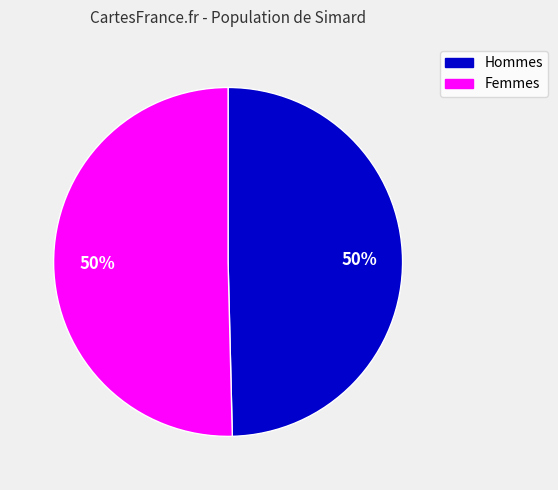

To the nearest percent, what is the average slice percentage?

50%